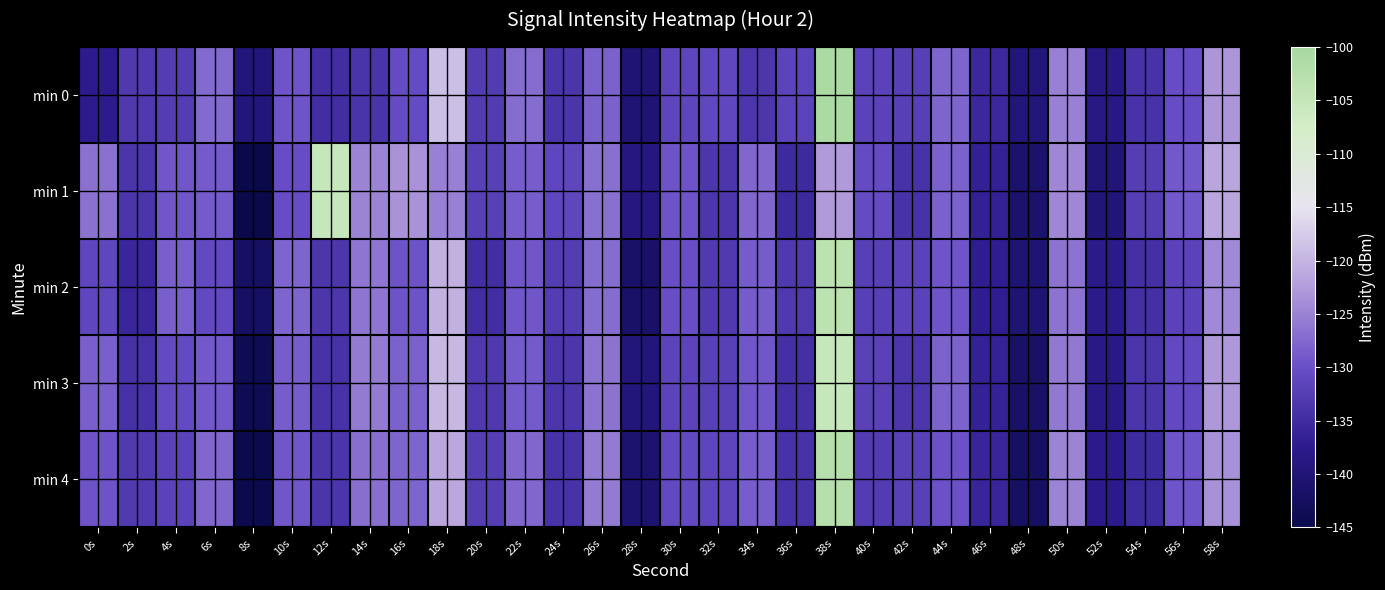

Reading right to left, what are all the values shown in this chart?

min 0: 58s=-123.1	56s=-130.3	54s=-133.9	52s=-138.5	50s=-125.2	48s=-139.6	46s=-135.6	44s=-127.8	42s=-132.3	40s=-131.6	38s=-100.8	36s=-131.6	34s=-133.5	32s=-131.1	30s=-131.3	28s=-140.3	26s=-128.2	24s=-133.7	22s=-127.1	20s=-132.8	18s=-119.0	16s=-130.6	14s=-133.9	12s=-134.7	10s=-129.4	8s=-139.6	6s=-127.3	4s=-132.7	2s=-133.1	0s=-137.4
min 1: 58s=-121.5	56s=-129.1	54s=-132.4	52s=-139.8	50s=-124.6	48s=-141.2	46s=-136.7	44s=-128.3	42s=-134.1	40s=-130.5	38s=-122.8	36s=-135.2	34s=-127.6	32s=-133.4	30s=-129.7	28s=-138.9	26s=-126.8	24s=-131.2	22s=-128.5	20s=-132.1	18s=-125.3	16s=-123.5	14s=-124.9	12s=-105.2	10s=-130.4	8s=-145.3	6s=-128.9	4s=-129.4	2s=-133.7	0s=-126.7
min 2: 58s=-124.3	56s=-131.7	54s=-134.5	52s=-137.9	50s=-126.5	48s=-140.6	46s=-137.2	44s=-129.4	42s=-131.8	40s=-132.3	38s=-103.6	36s=-133.1	34s=-128.7	32s=-132.9	30s=-130.2	28s=-141.5	26s=-127.1	24s=-132.6	22s=-129.3	20s=-134.8	18s=-120.4	16s=-129.7	14s=-126.2	12s=-133.5	10s=-127.8	8s=-142.3	6s=-130.9	4s=-128.4	2s=-135.7	0s=-131.2
min 3: 58s=-122.9	56s=-130.8	54s=-133.7	52s=-138.2	50s=-125.9	48s=-141.8	46s=-136.5	44s=-128.1	42s=-133.4	40s=-131.9	38s=-105.2	36s=-134.6	34s=-129.3	32s=-132.1	30s=-131.5	28s=-139.7	26s=-126.5	24s=-133.4	22s=-128.9	20s=-133.2	18s=-119.6	16s=-128.3	14s=-125.7	12s=-134.1	10s=-128.5	8s=-143.8	6s=-129.1	4s=-130.6	2s=-134.2	0s=-128.4
min 4: 58s=-123.7	56s=-129.4	54s=-135.2	52s=-137.5	50s=-124.8	48s=-142.3	46s=-135.9	44s=-129.8	42s=-132.1	40s=-132.7	38s=-102.5	36s=-134.0	34s=-128.5	32s=-131.4	30s=-130.8	28s=-140.9	26s=-125.8	24s=-134.1	22s=-127.7	20s=-132.5	18s=-121.3	16s=-127.8	14s=-126.9	12s=-133.7	10s=-129.2	8s=-144.5	6s=-127.6	4s=-131.8	2s=-132.9	0s=-129.7